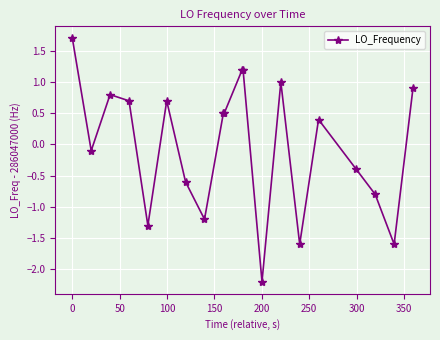

How many categories are shown in the chart?

20